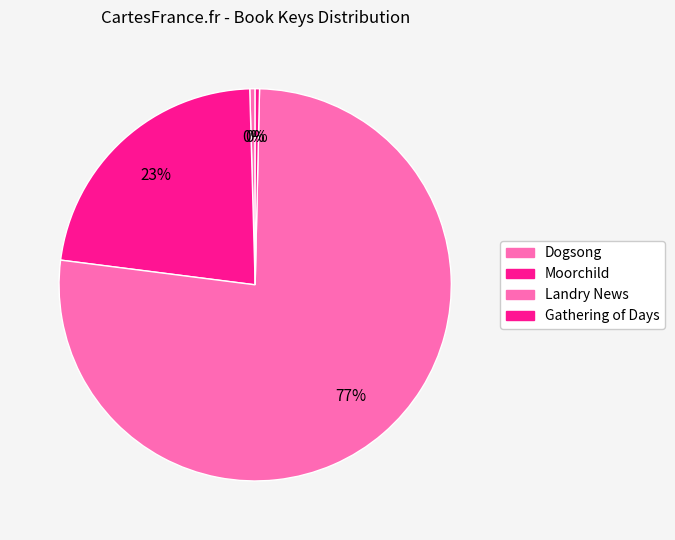

What is the total percentage of Moorchild and Landry News?

99.2%